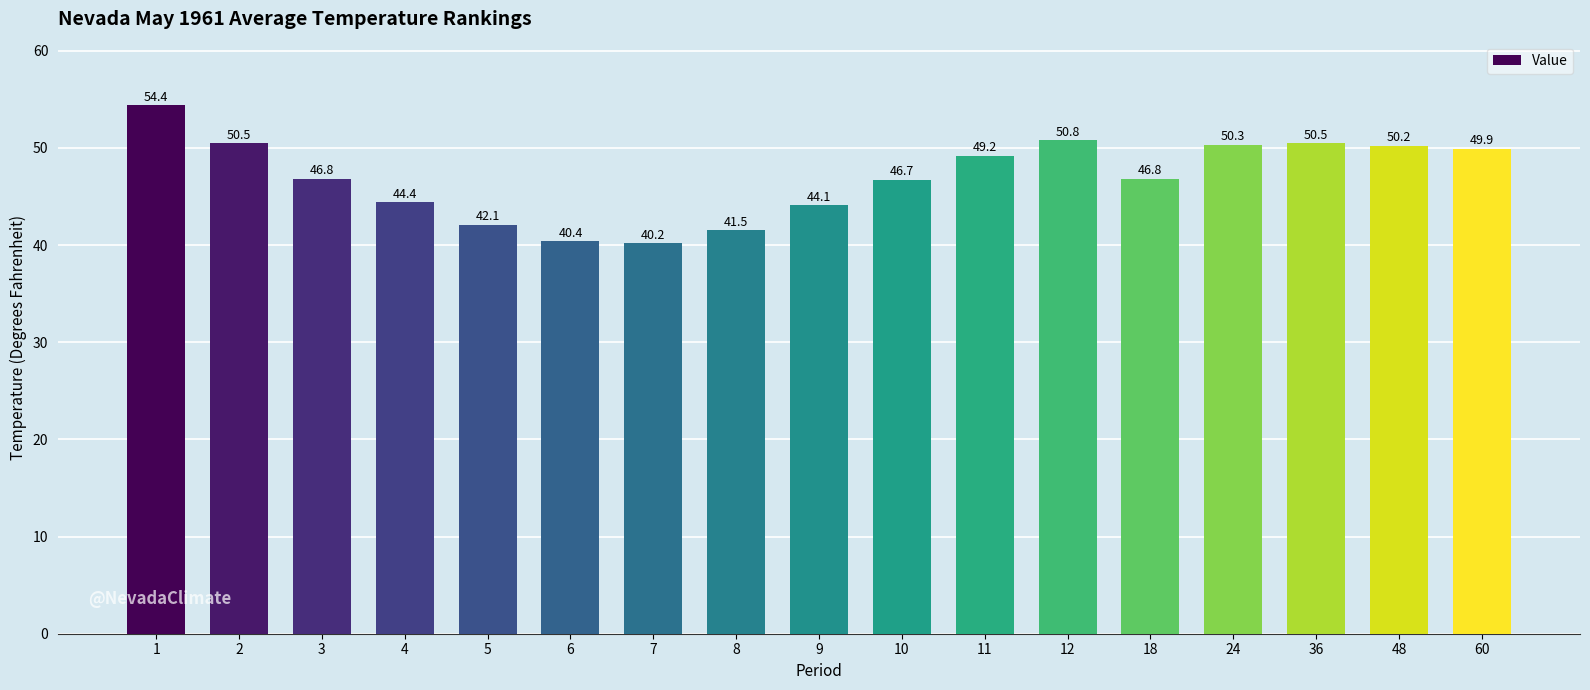

True or false: the data shows 73.4 at 3.

False